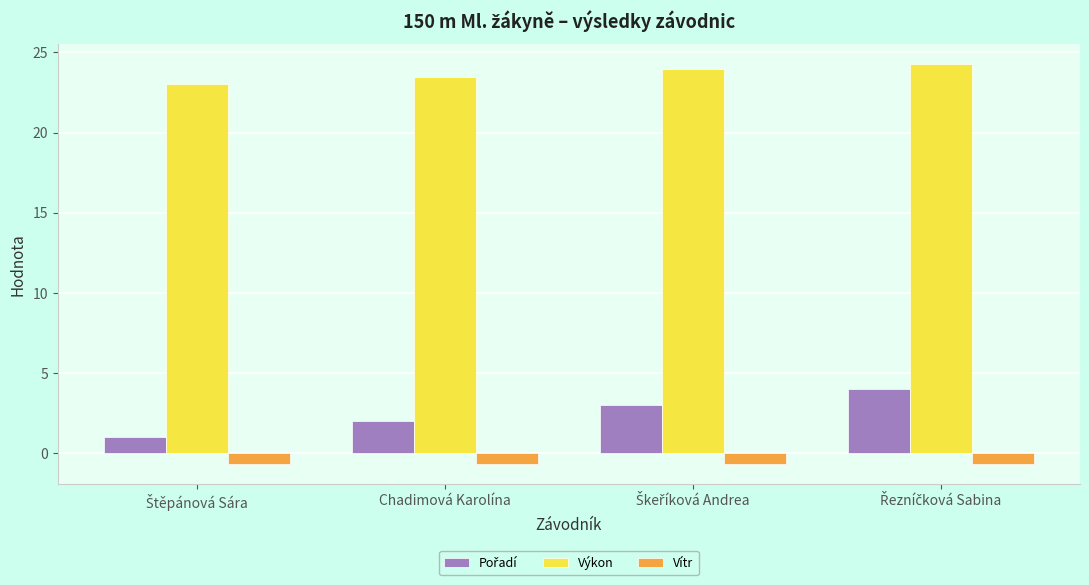

Which series has the largest total across all categories?

Výkon